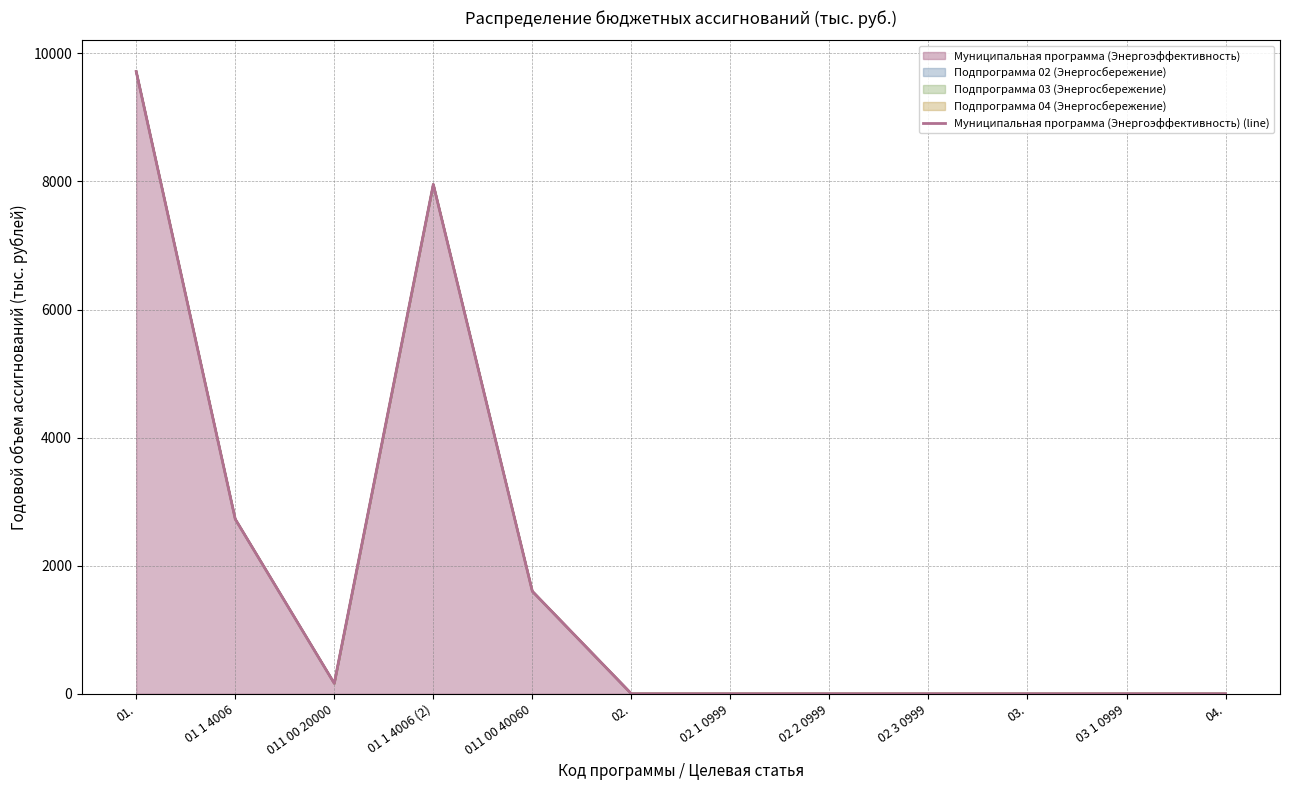

Reading right to left, what are all the values shown in this chart?

0.0	0.0	0.0	0.0	0.0	0.0	0.0	1600.0	7953.8	162.3	2727.4	9716.2